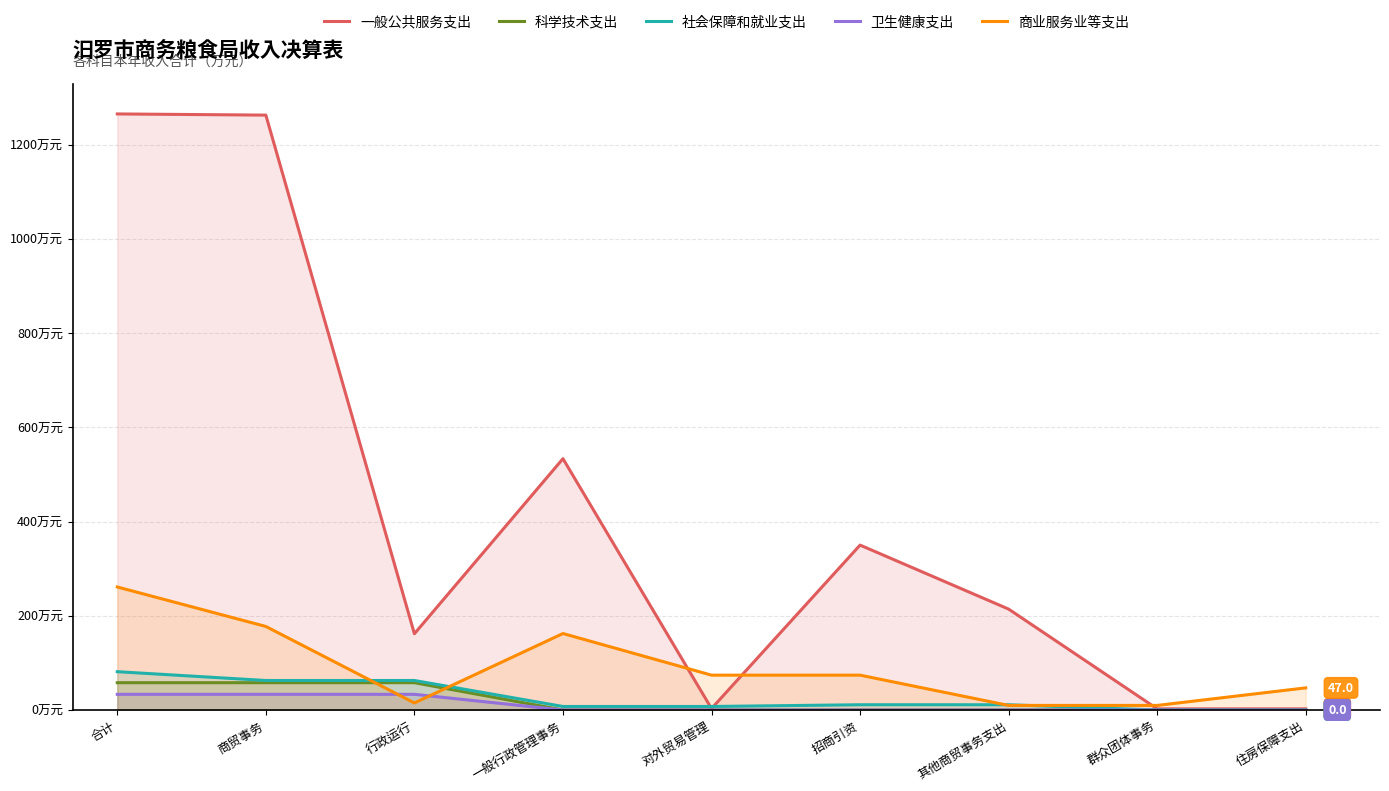

How many times do 商业服务业等支出 and 社会保障和就业支出 cross each other?

4